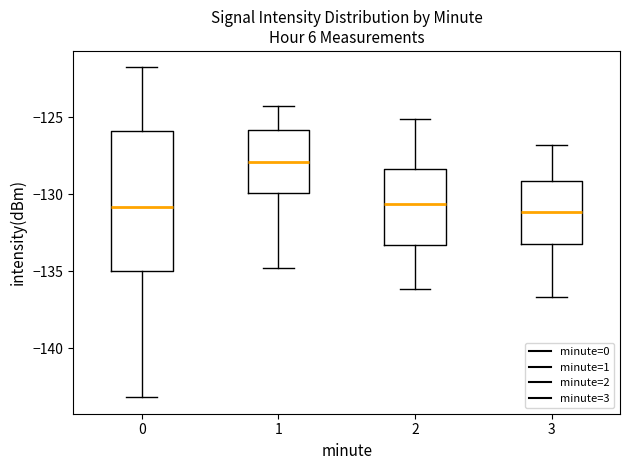

Comparing the boxes themselves (not the whiskers), which one is the tallest?

0